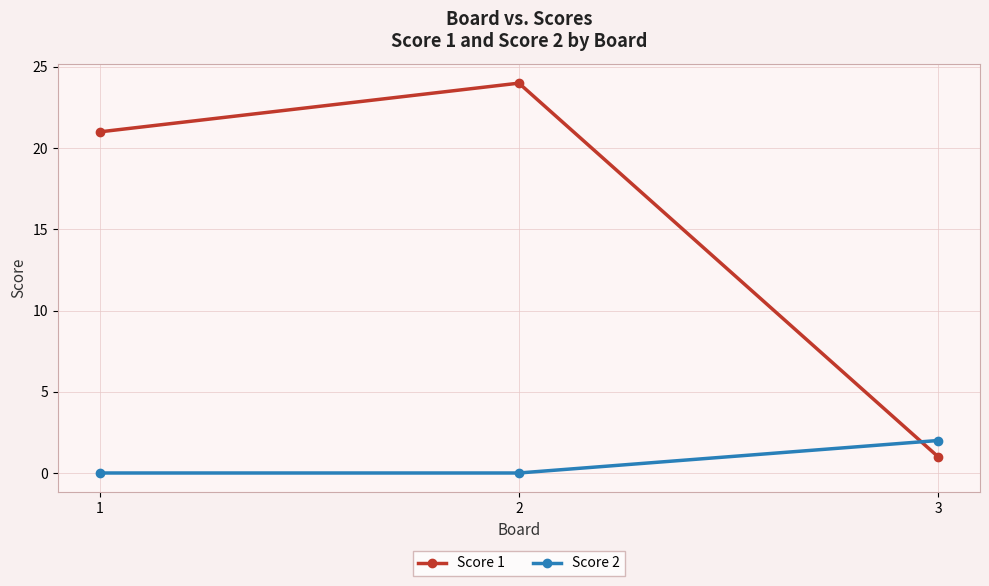

Between 1 and 3, which series saw the biggest shift?

Score 1